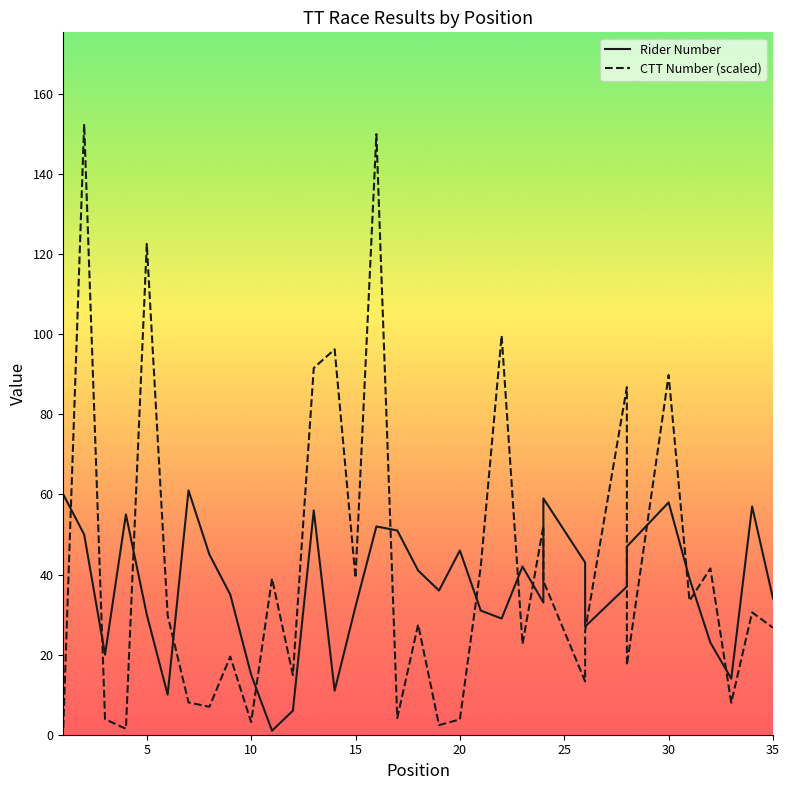

What is the value of the CTT Number (scaled) point at the 23rd from the left?

22.6